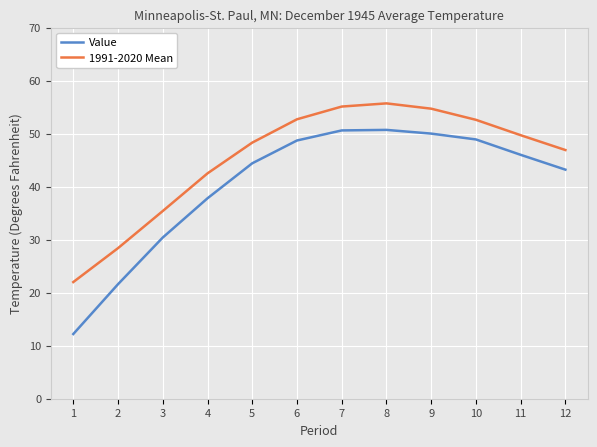

What is the smallest value displayed?

12.2